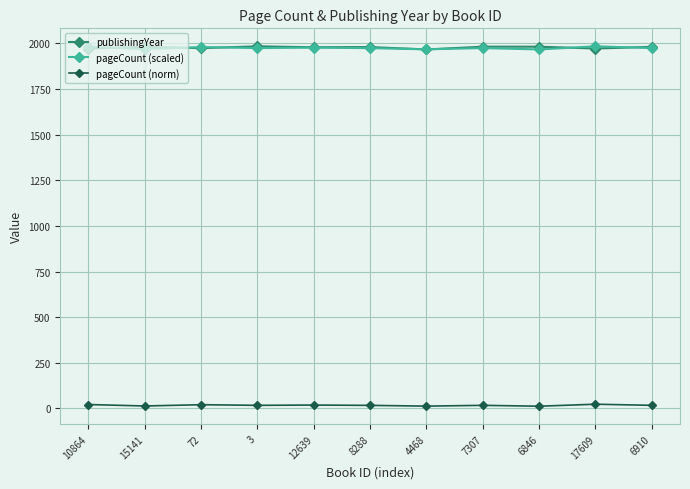

What position from the right is 12639?

7